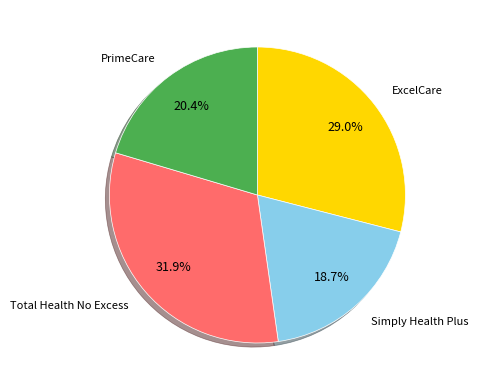

What is the ratio of the value at Simply Health Plus to the value at ExcelCare?

0.6